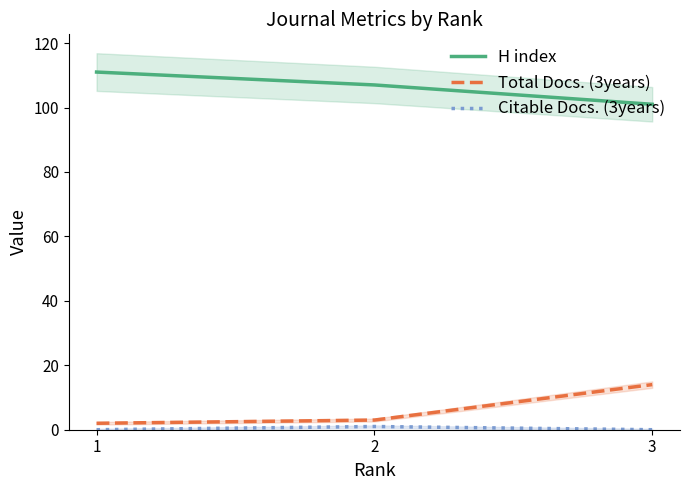

How many values in the H index series exceed 107?

1